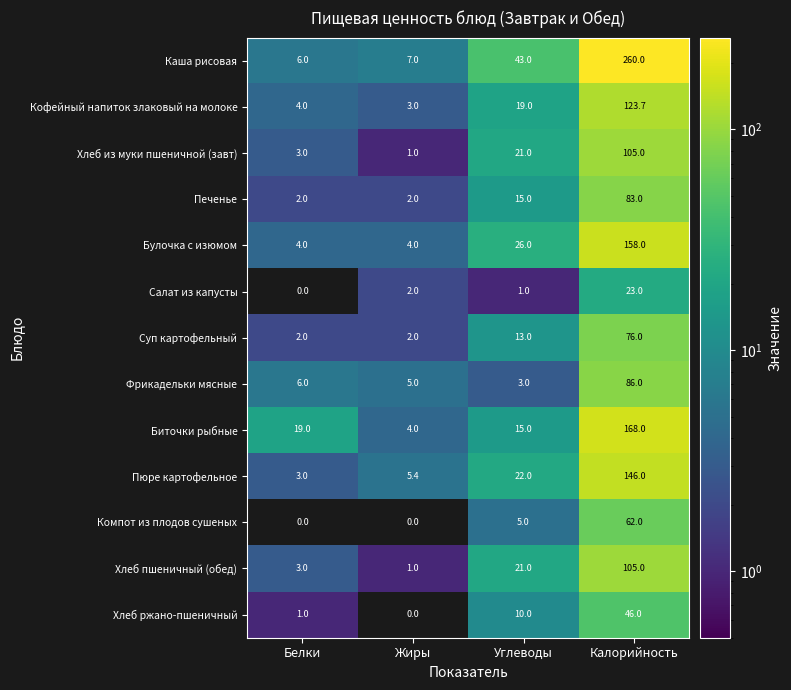

What is the maximum value shown in the chart?

260.0